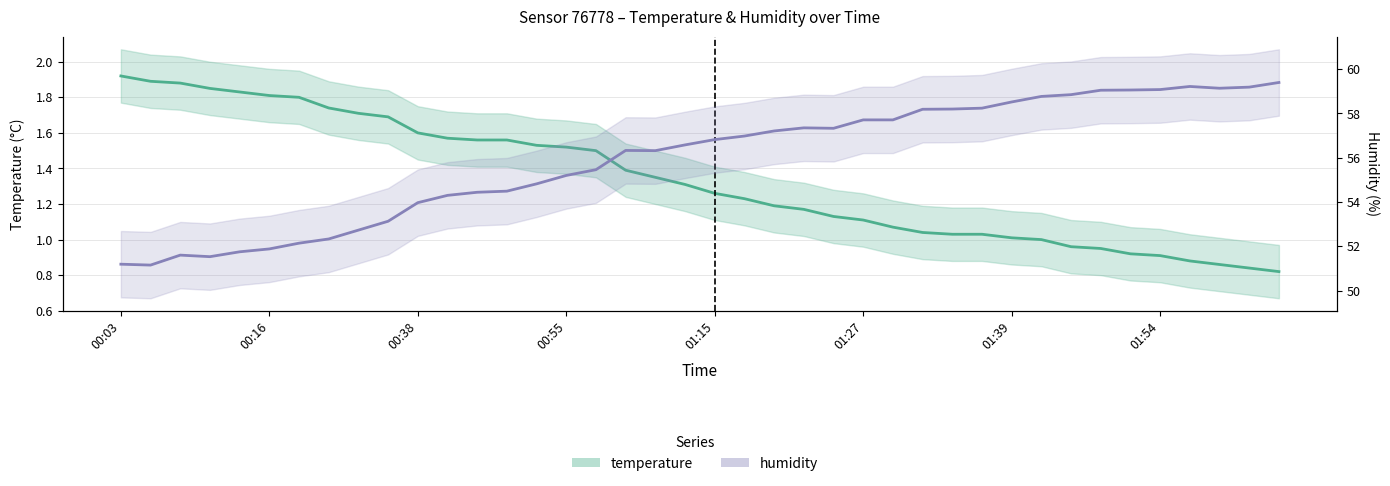

At how many categories does at least one series exceed 50?

40